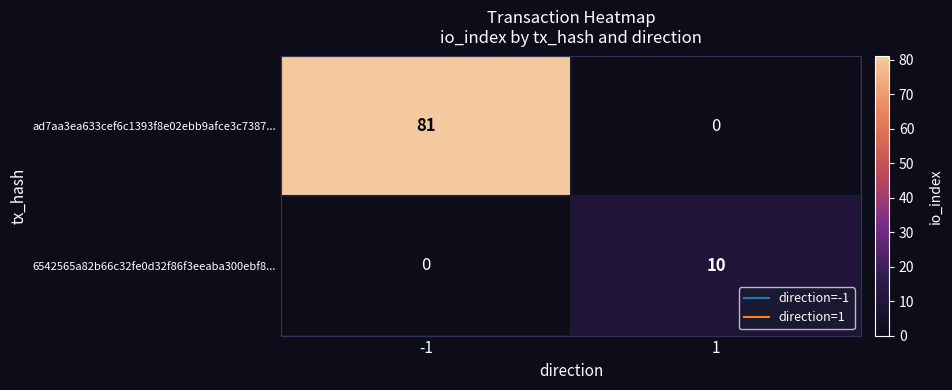

The 6542565a82b66c32fe0d32f86f3eeaba300ebf8... series shows 7 at -1. True or false?

False